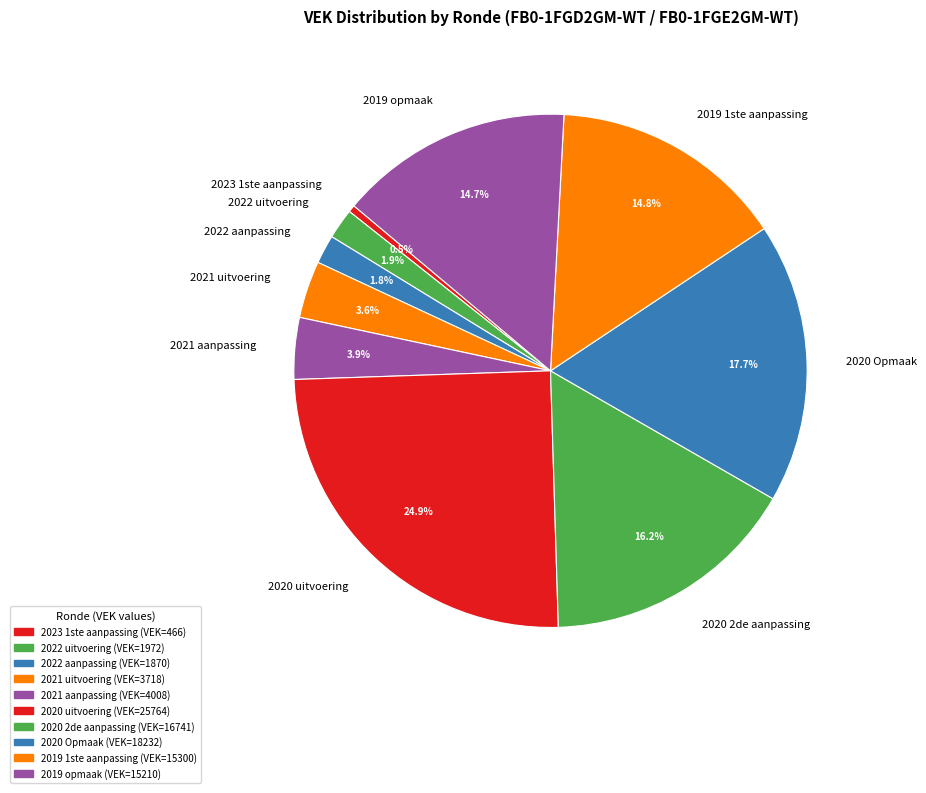

Does any single category account for the majority?

No